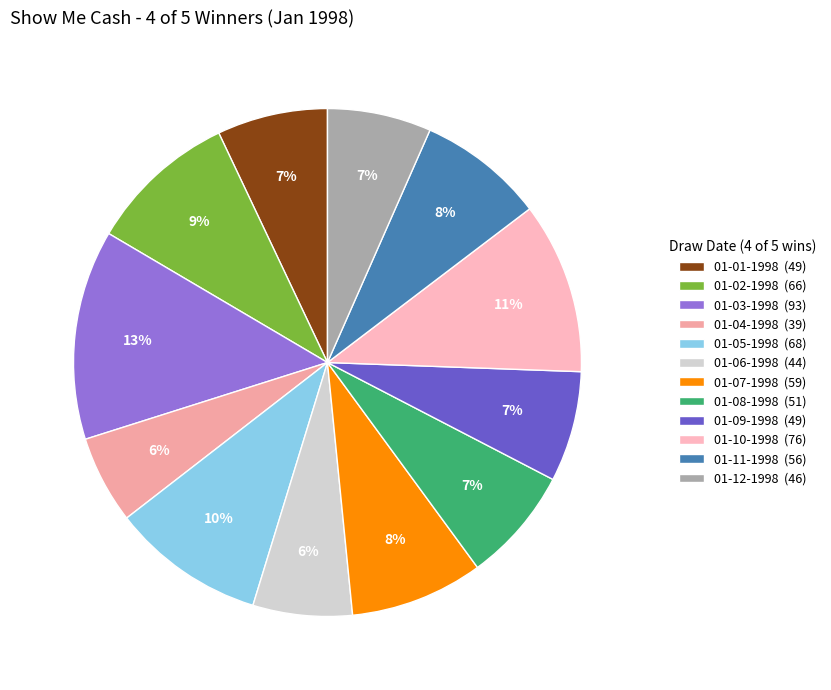

Is there a majority slice in this chart?

No